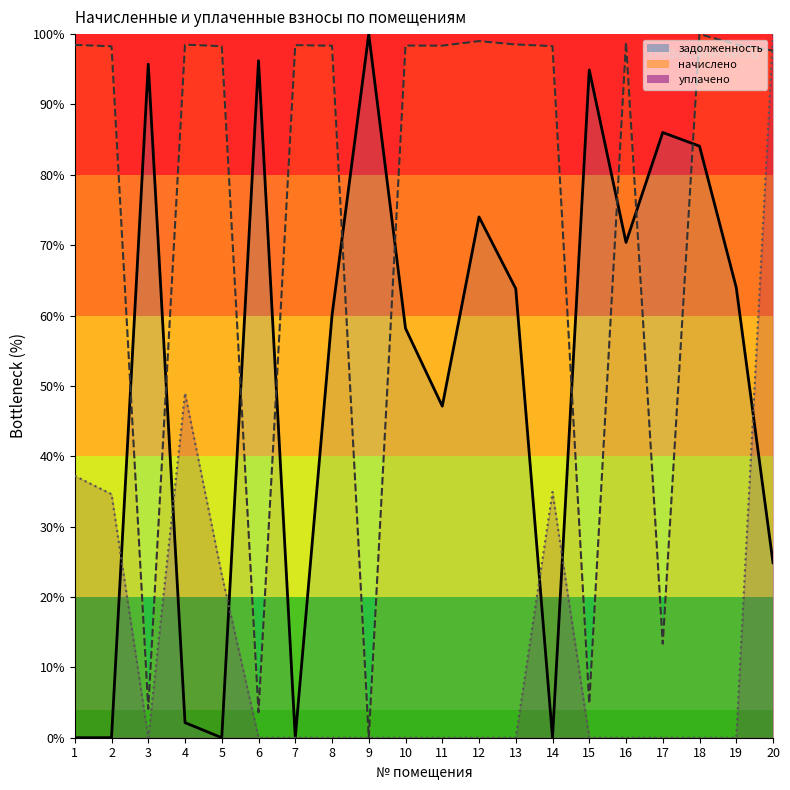

Reading right to left, what are all the values shown in this chart?

задолженность: 20=24.9	19=64.0	18=84.1	17=86.0	16=70.4	15=94.9	14=0.0	13=63.8	12=74.0	11=47.1	10=58.2	9=100.0	8=60.0	7=0.0	6=96.2	5=0.0	4=2.1	3=95.7	2=0.0	1=0.0
начислено: 20=97.7	19=98.5	18=100.0	17=13.4	16=98.8	15=4.9	14=98.3	13=98.5	12=99.0	11=98.4	10=98.4	9=0.0	8=98.3	7=98.4	6=3.6	5=98.3	4=98.5	3=4.1	2=98.3	1=98.5
уплачено: 20=100.0	19=0.0	18=0.0	17=0.0	16=0.0	15=0.0	14=34.9	13=0.0	12=0.0	11=0.0	10=0.0	9=0.0	8=0.0	7=0.0	6=0.0	5=23.2	4=49.0	3=0.0	2=34.6	1=37.2